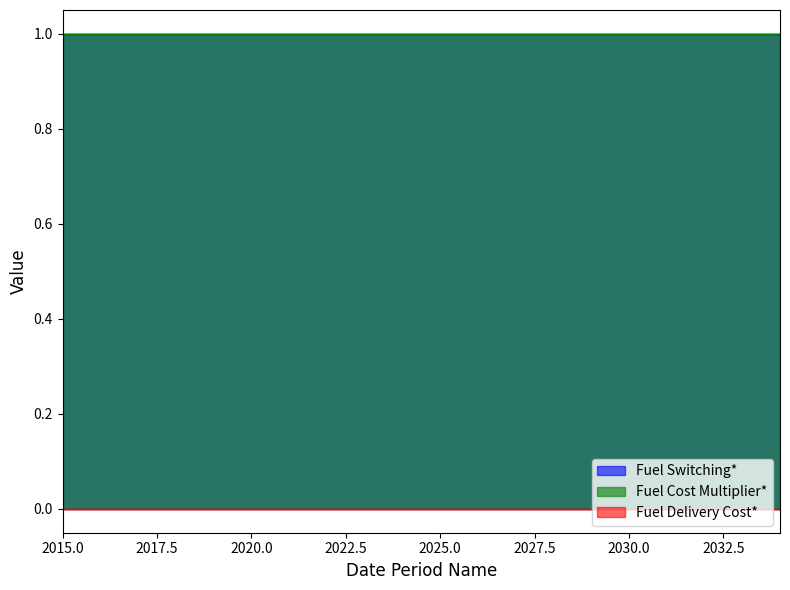

True or false: Fuel Cost Multiplier* has a value of 1 at 2027.

True